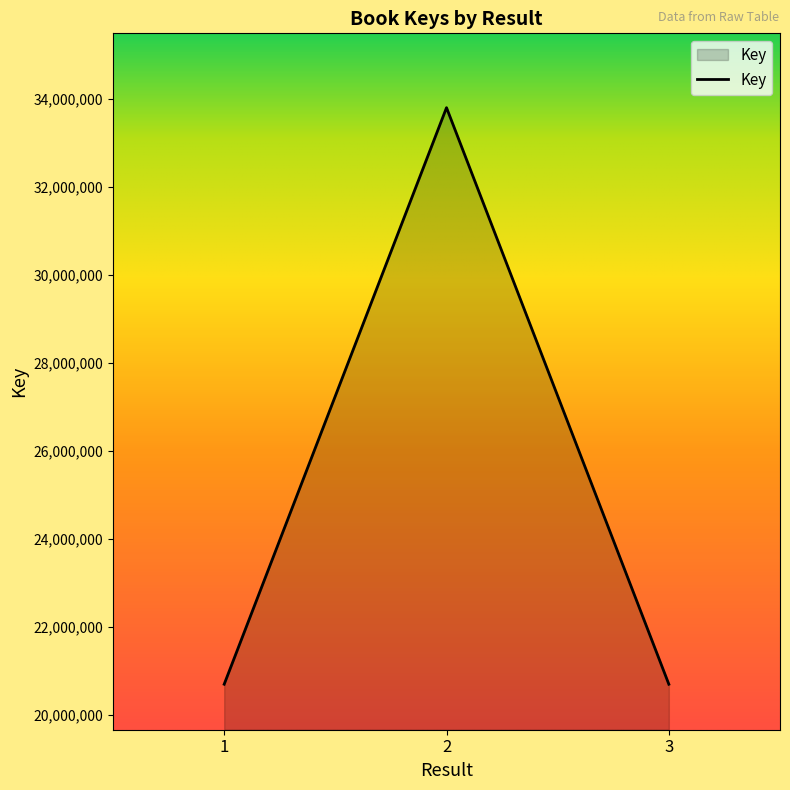

What is the minimum value shown in the chart?

20692221